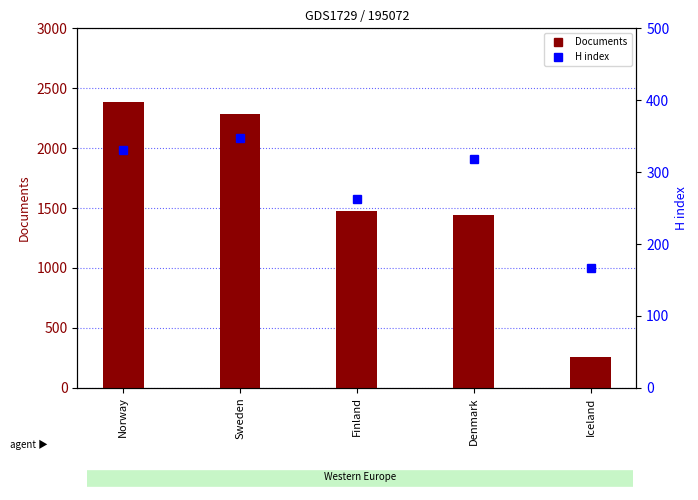

Reading right to left, what are all the values shown in this chart?

Documents: 259	1441	1479	2283	2383
H index: 166	318	263	347	331